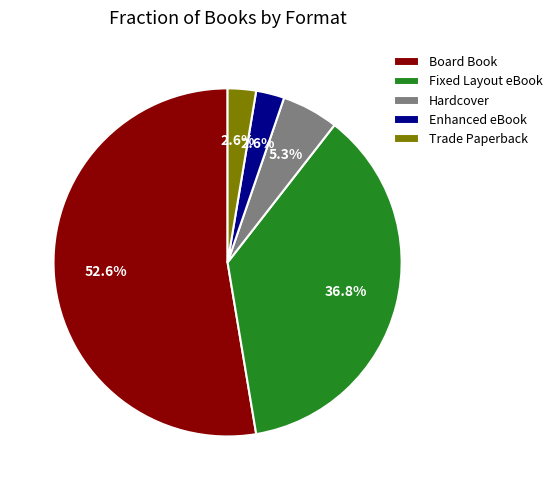

Between Enhanced eBook and Fixed Layout eBook, which is larger?

Fixed Layout eBook